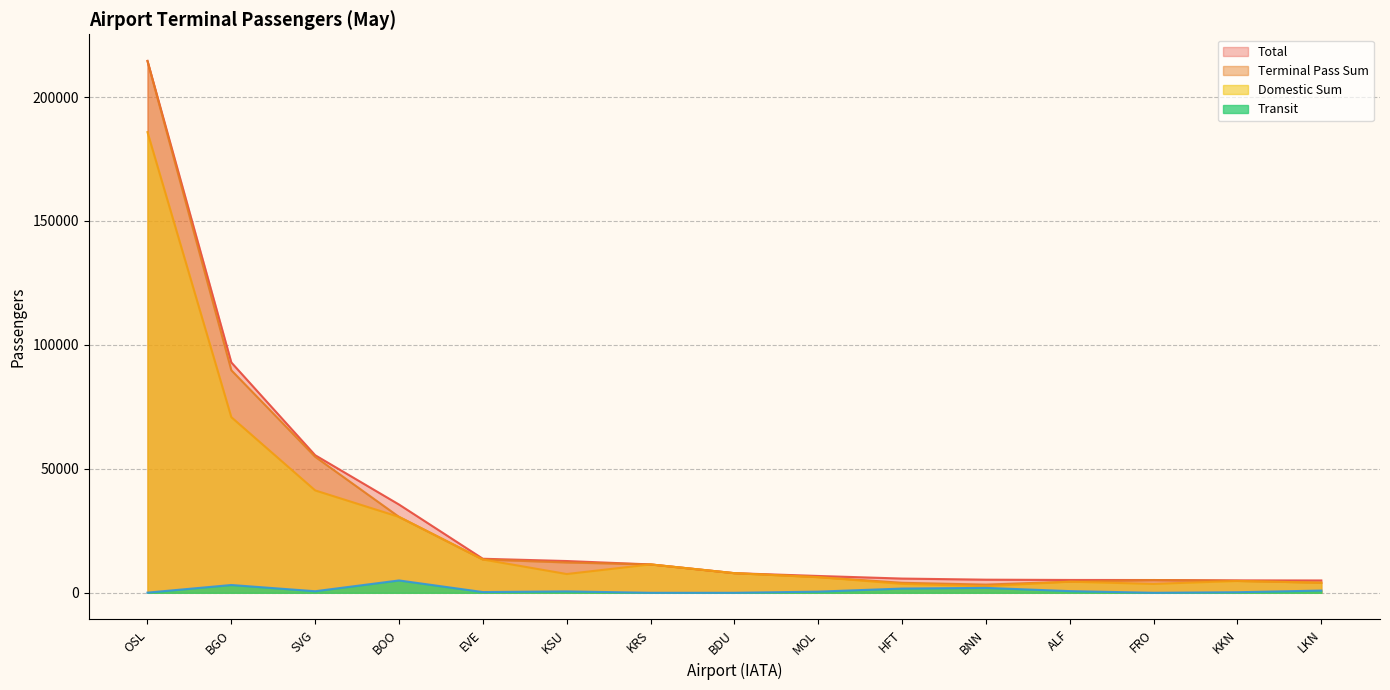

What is the highest value of the Domestic Sum series?

185842